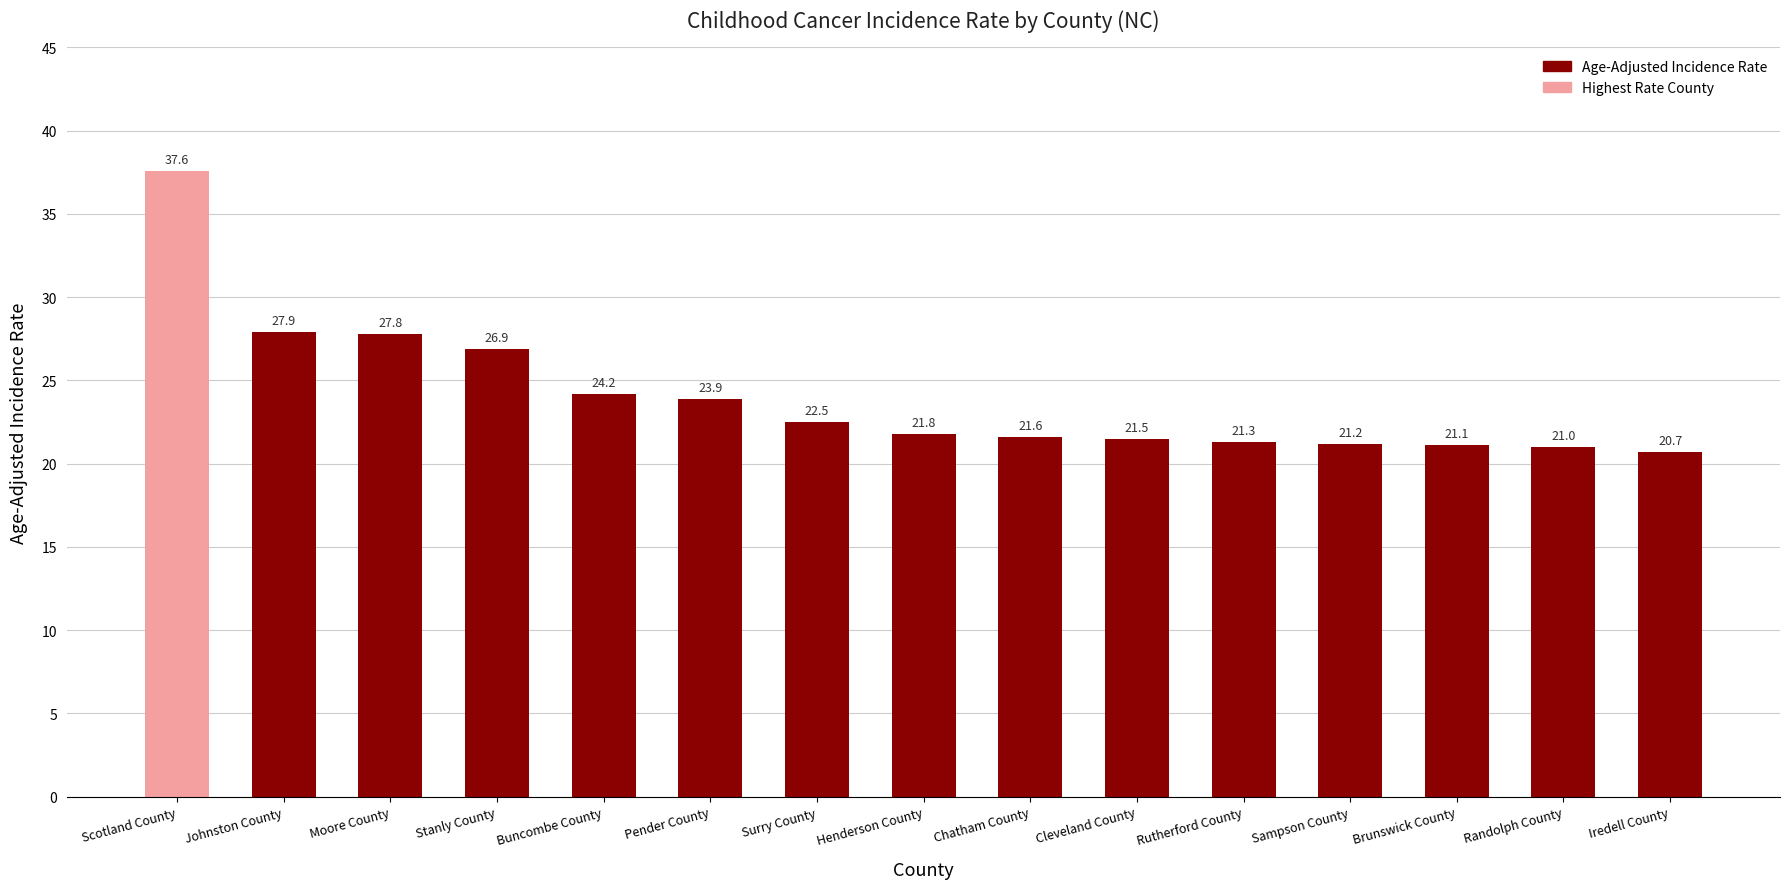

List the labels in order of value, largest first.

Scotland County, Johnston County, Moore County, Stanly County, Buncombe County, Pender County, Surry County, Henderson County, Chatham County, Cleveland County, Rutherford County, Sampson County, Brunswick County, Randolph County, Iredell County